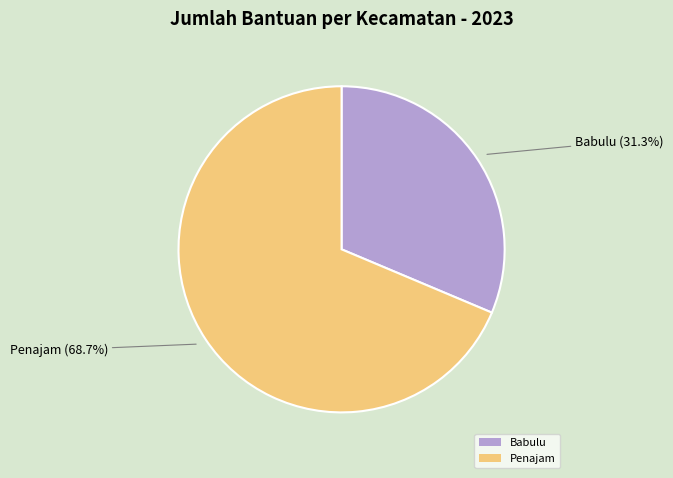

Combined, do Penajam and Babulu account for over 50%?

Yes